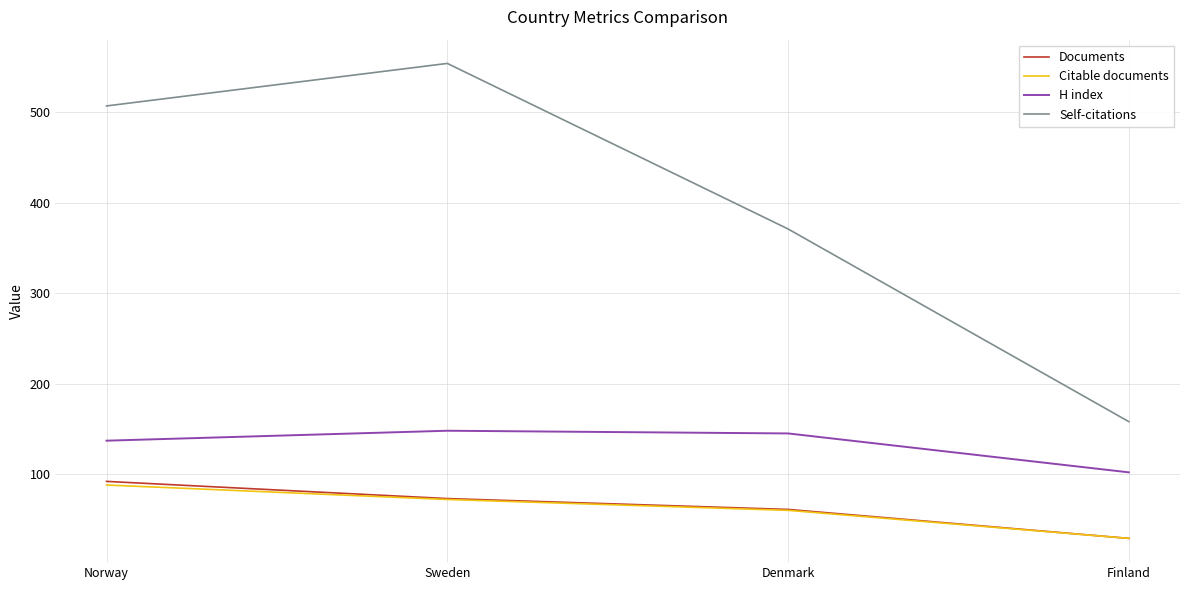

The Self-citations series shows 554 at Sweden. True or false?

True